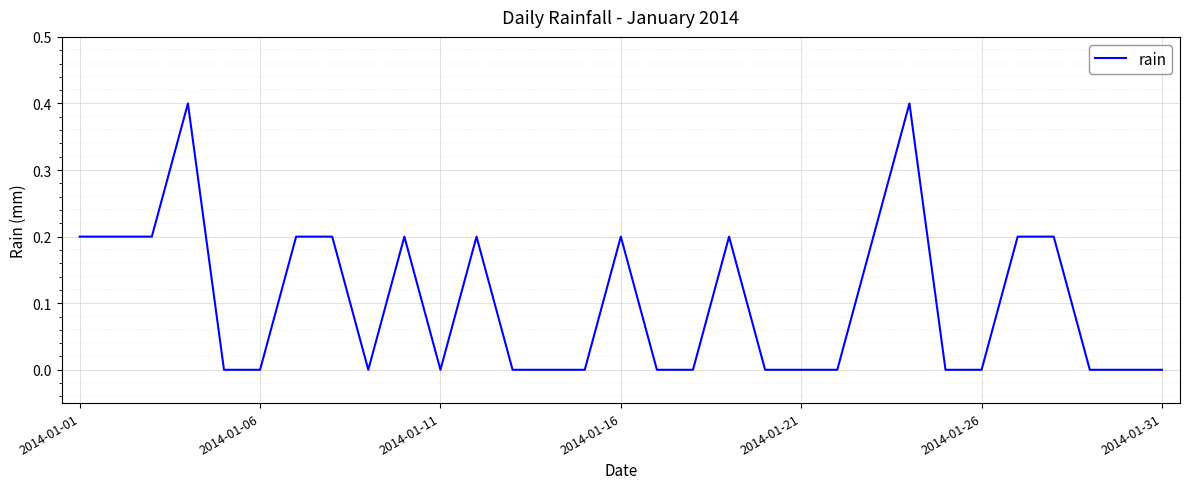

What is the difference between the maximum and minimum values?

0.4